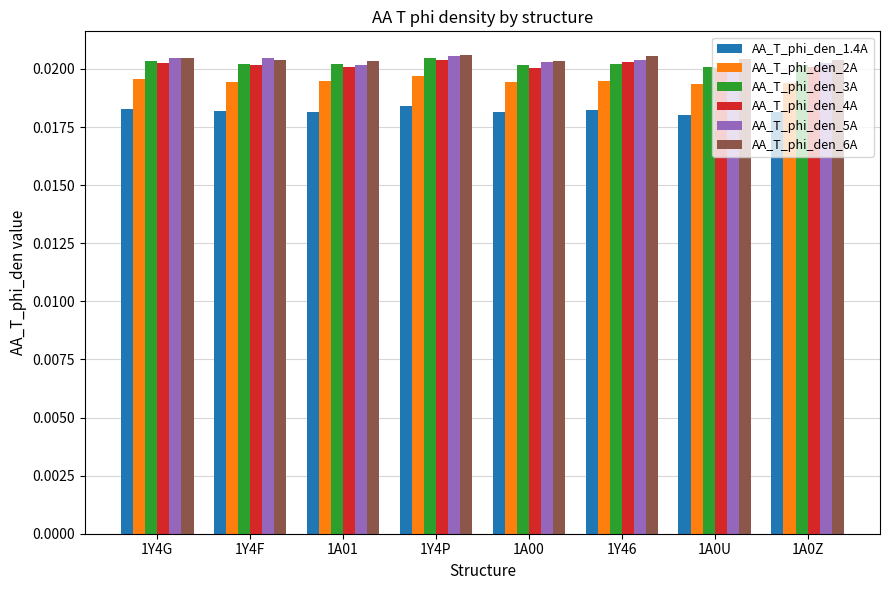

How many AA_T_phi_den_4A values are between 0 and 1?

8